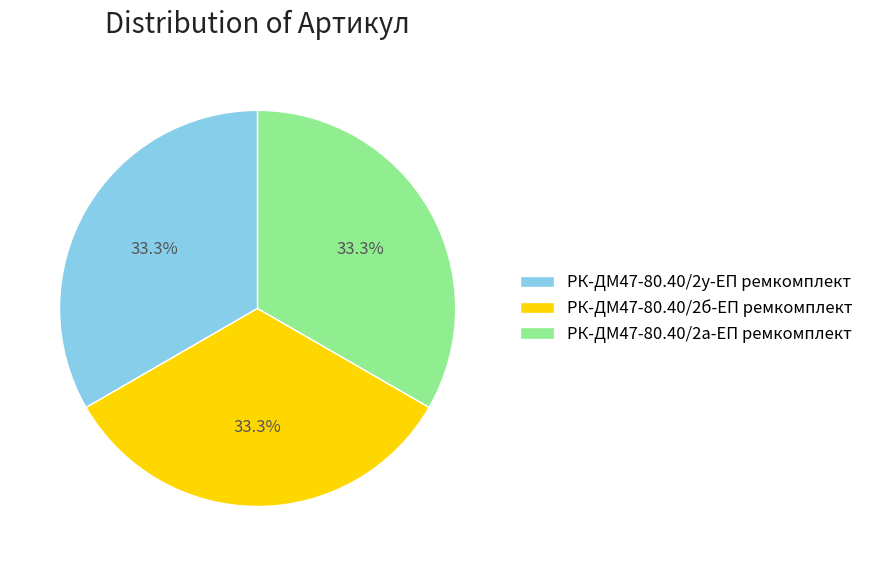

To the nearest percent, what portion does РК-ДМ47-80.40/2у-ЕП ремкомплект represent?

33%